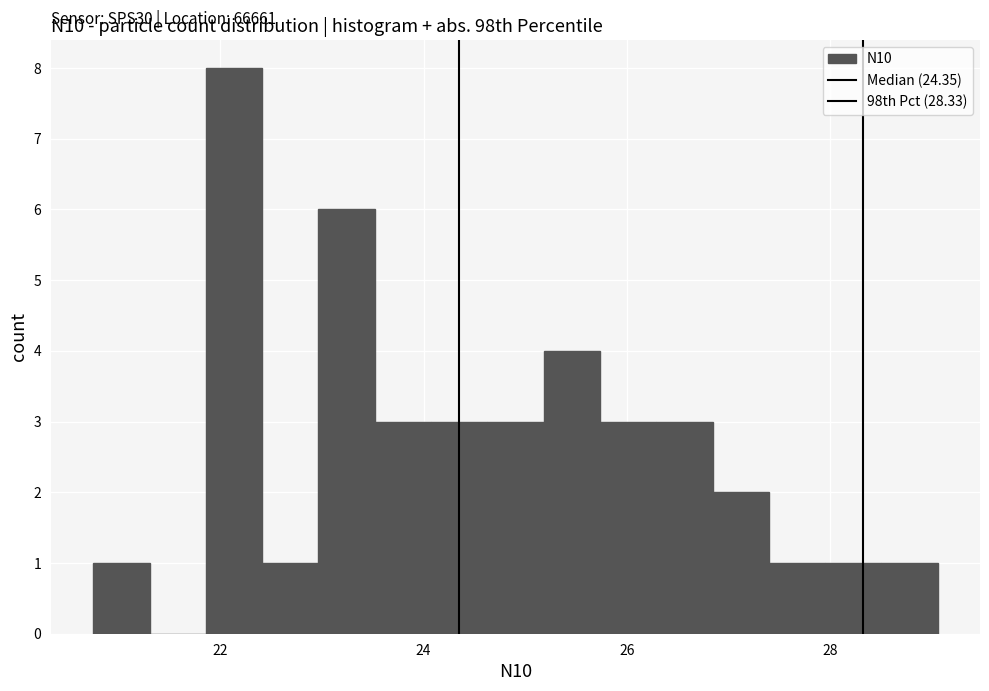

Around what value on the x-axis is the tallest bar? Give the approximate position of its centre, as read against the axis.

22.2